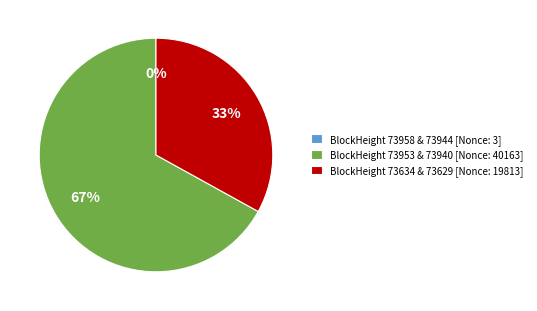

To the nearest percent, what portion does BlockHeight 73634 & 73629 [Nonce: 19813] represent?

33%